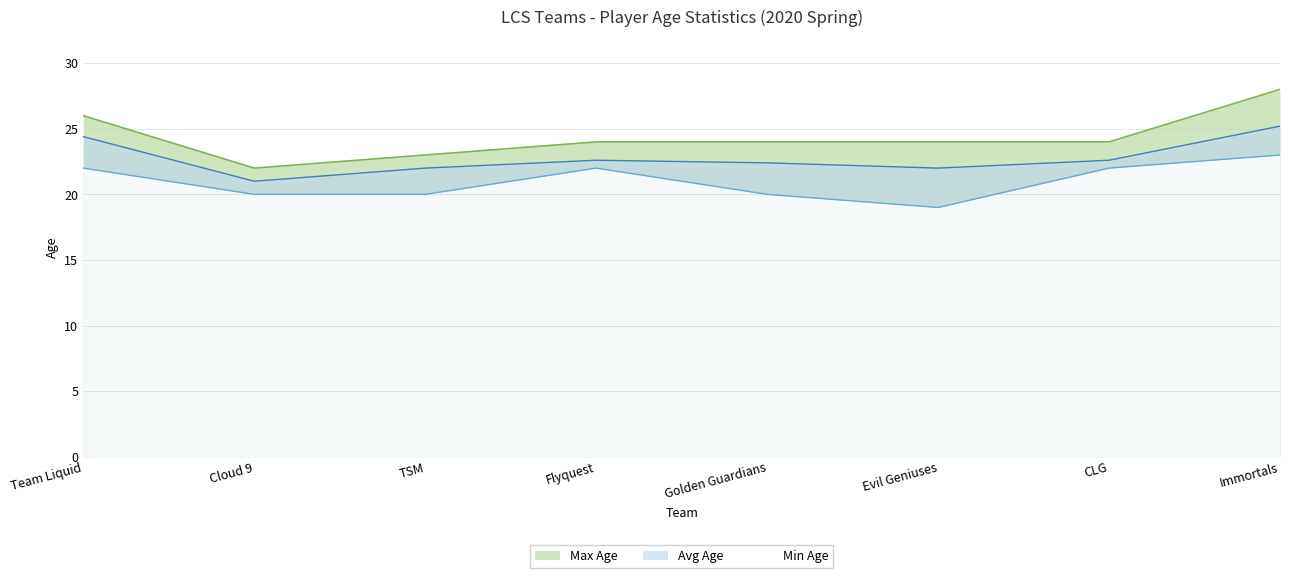

What are all the series names shown in the legend?

Max Age, Avg Age, Min Age